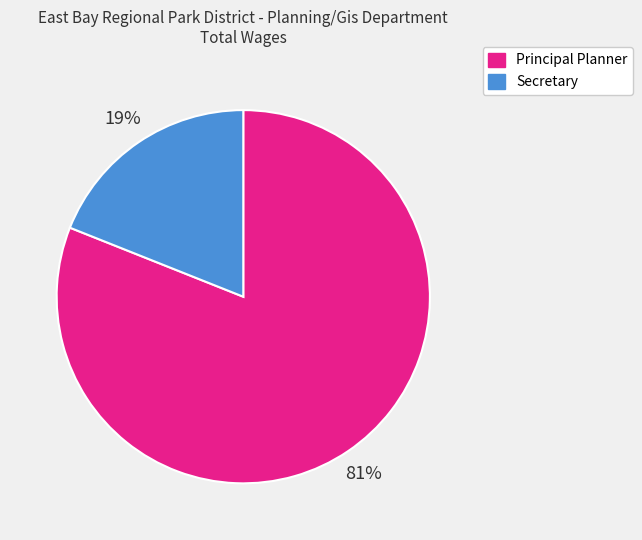

To the nearest percent, what is the average slice percentage?

50%